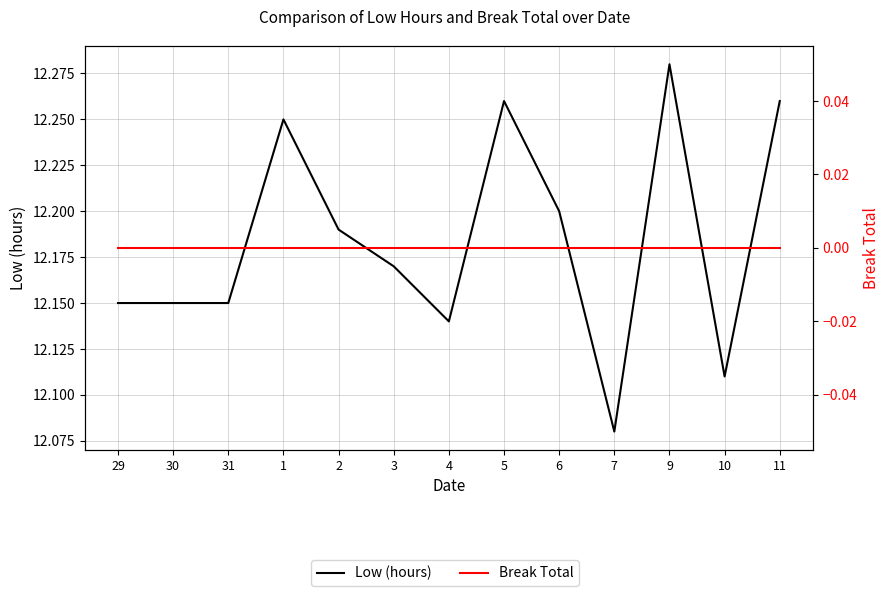

The Low (hours) series shows 8.2 at 31. True or false?

False